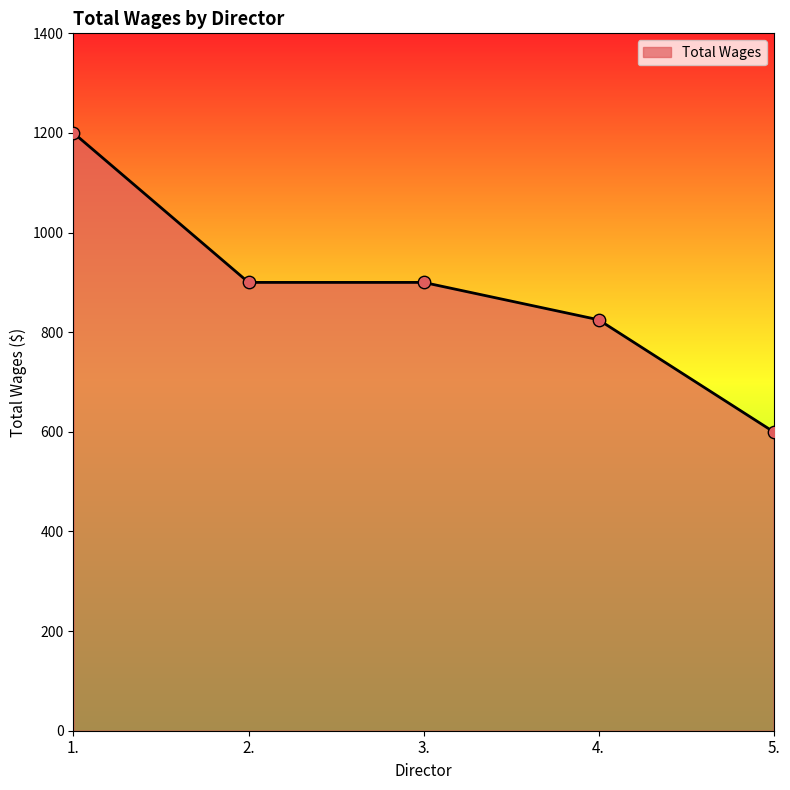

Between 3. and 1., which is larger?

1.